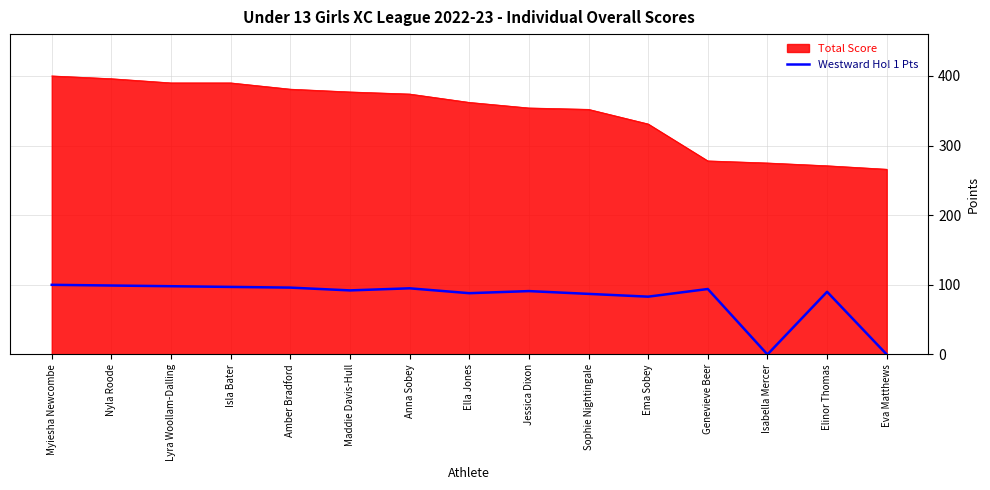

What is the spread (max minus min) of values at Jessica Dixon?

263